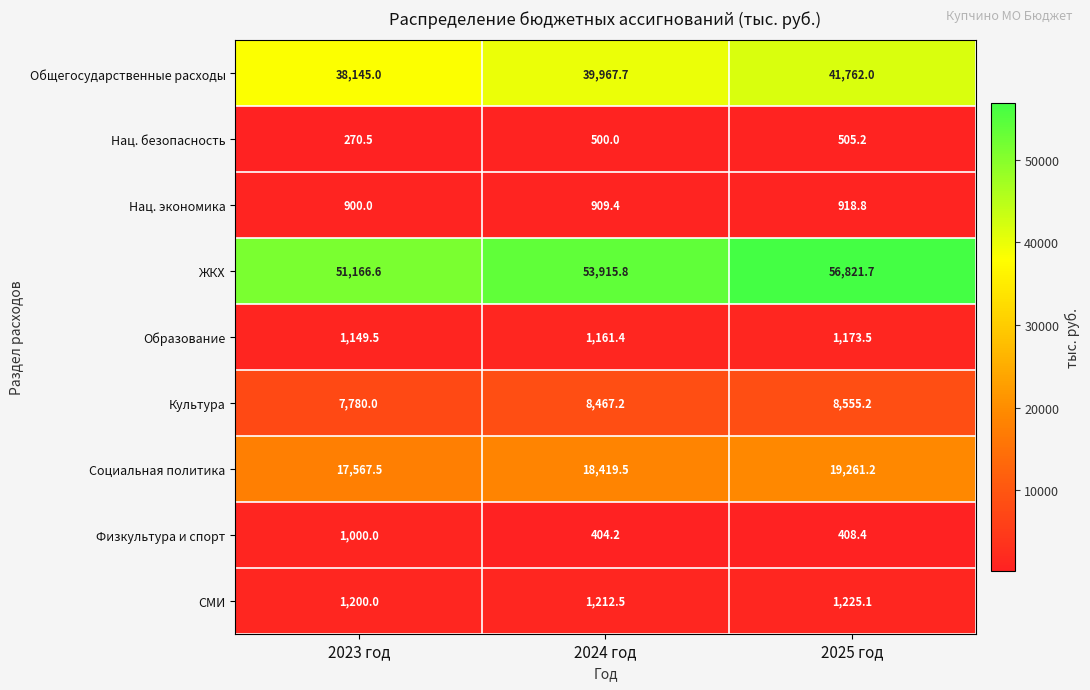

Between 2023 год and 2024 год, which series saw the biggest shift?

ЖКХ